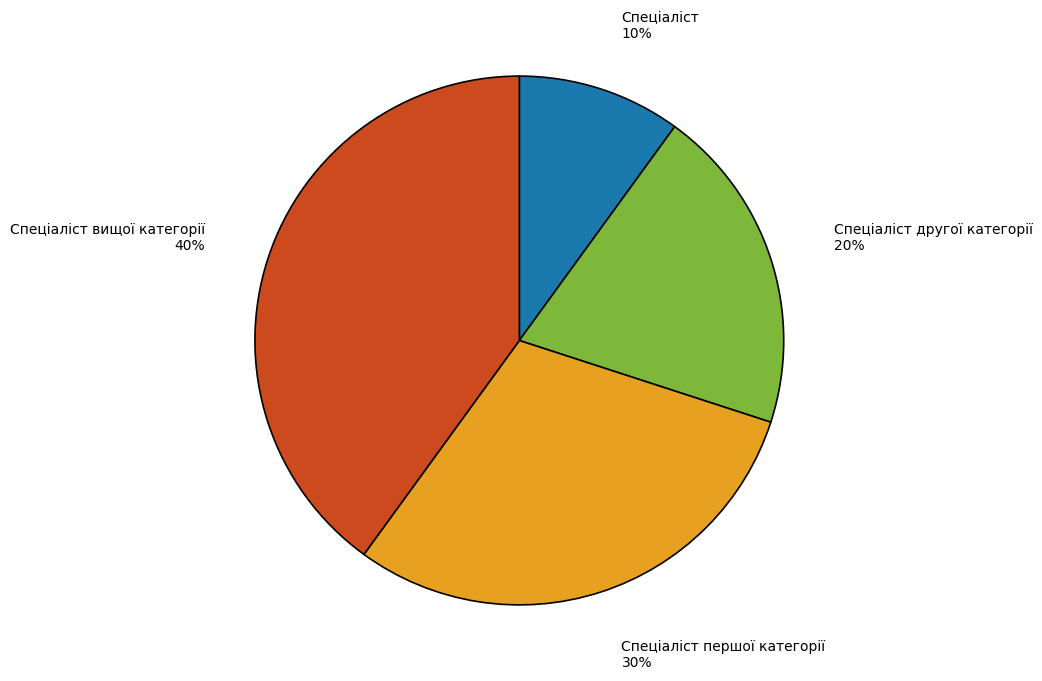

To the nearest percent, what is the difference between the largest and smallest slice percentages?

30%